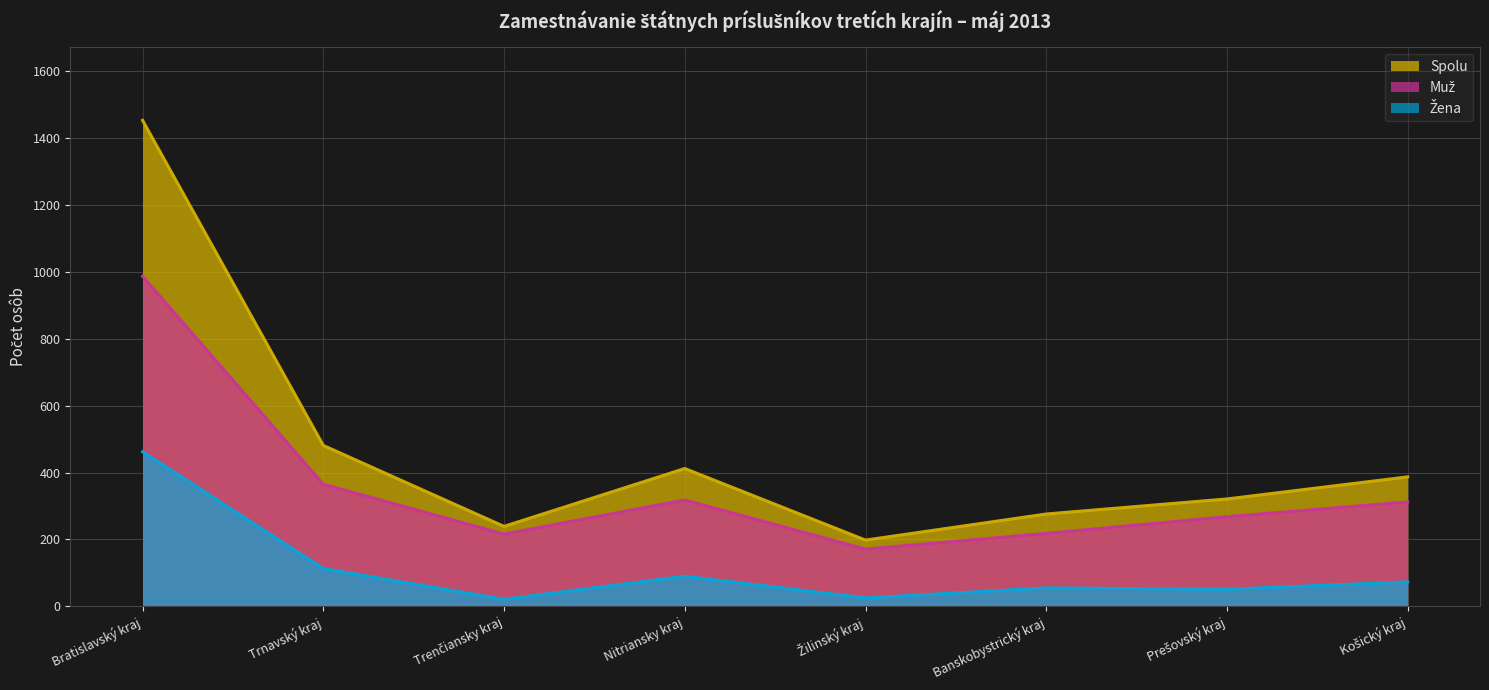

True or false: Žena and Spolu cross at least once.

False